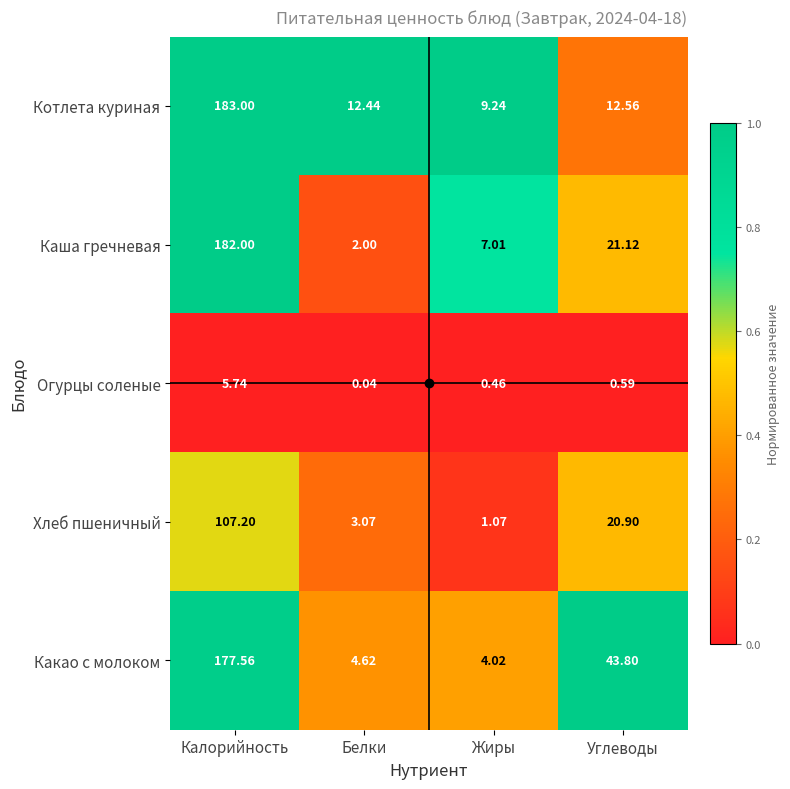

List the labels in order of Котлета куриная value, smallest first.

Жиры, Белки, Углеводы, Калорийность